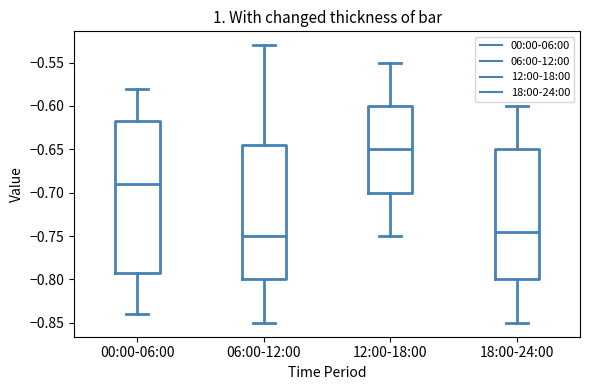

Which box has the lowest median line?

06:00-12:00